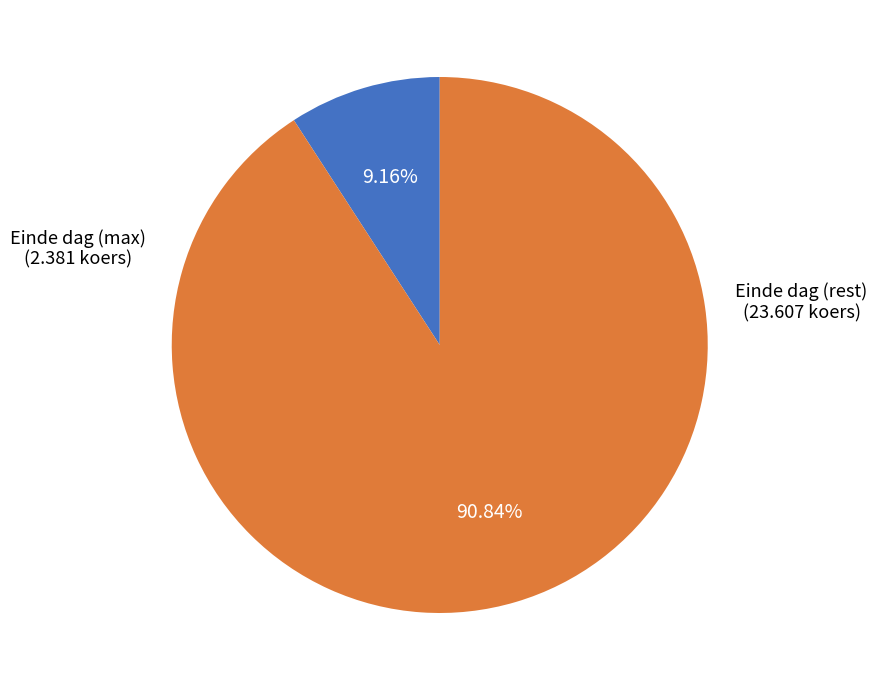

Does any single category account for the majority?

Yes